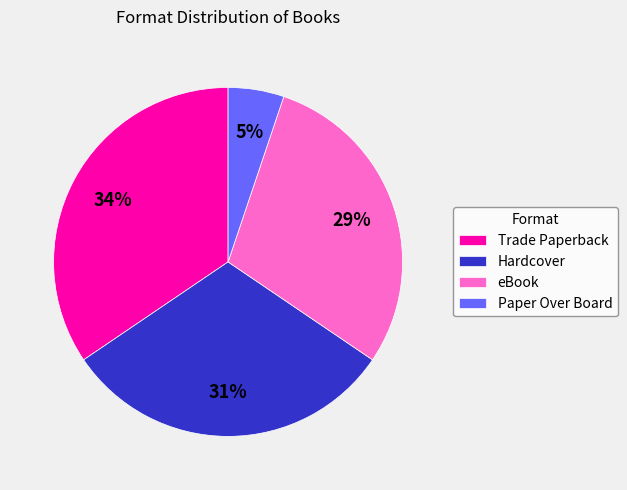

What is the largest slice in the pie chart?

Trade Paperback